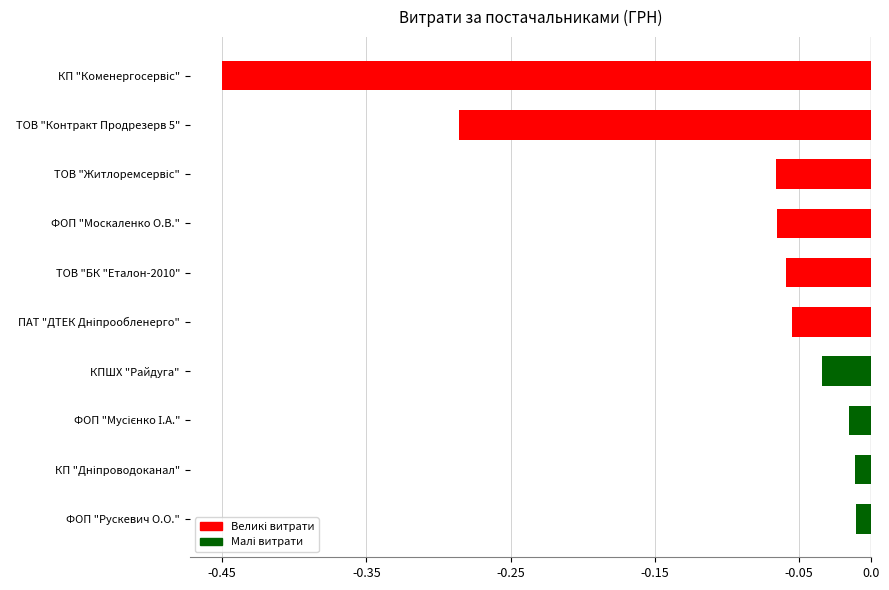

What is the label of the 1st bar from the bottom?

ФОП "Рускевич О.О."